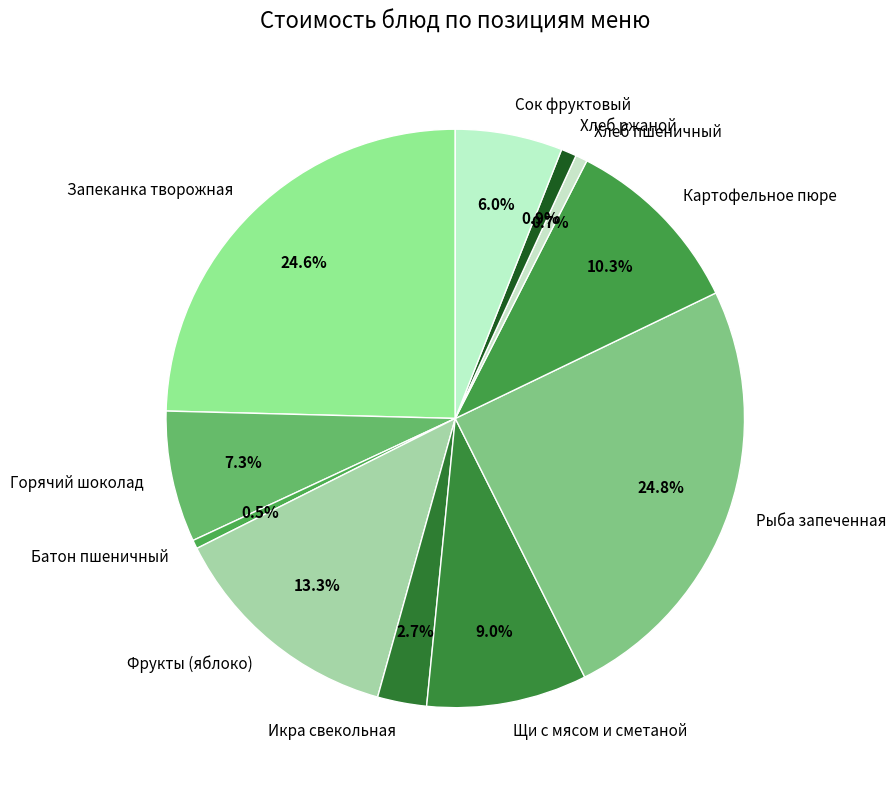

To the nearest percent, what is the difference between the Хлеб пшеничный and Икра свекольная slice percentages?

2%